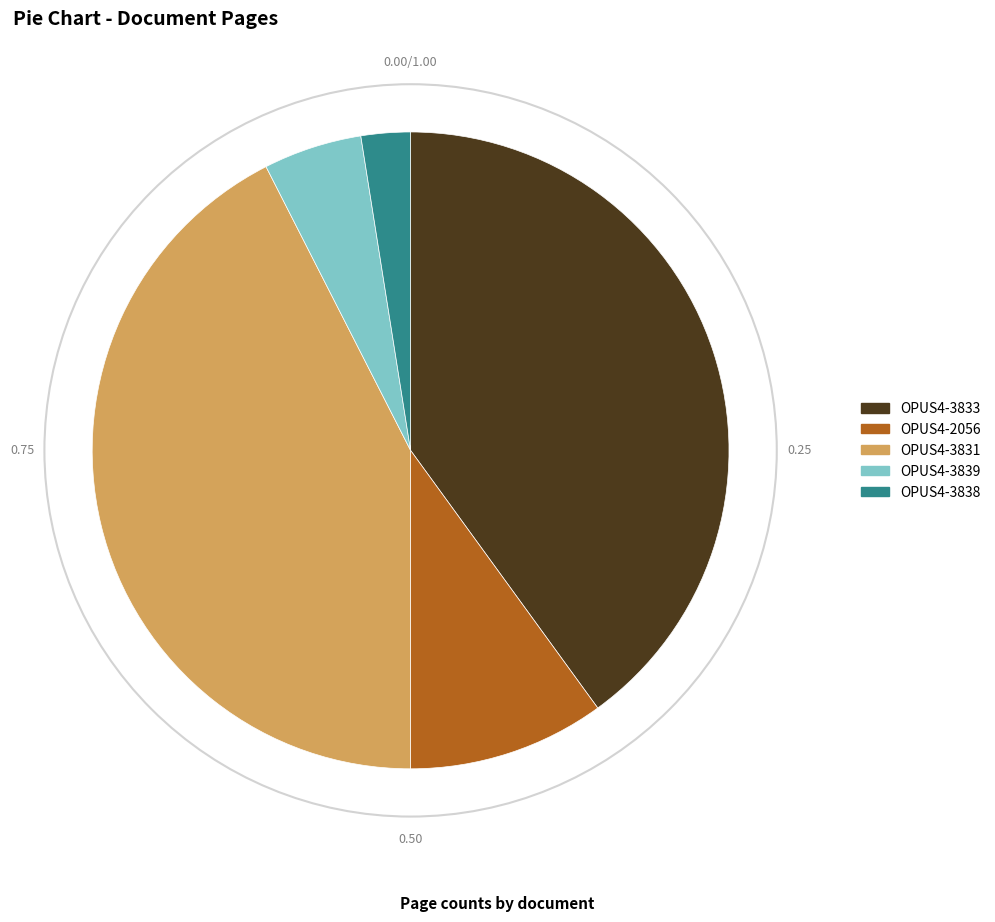

Is OPUS4-3839 the majority of the pie?

No